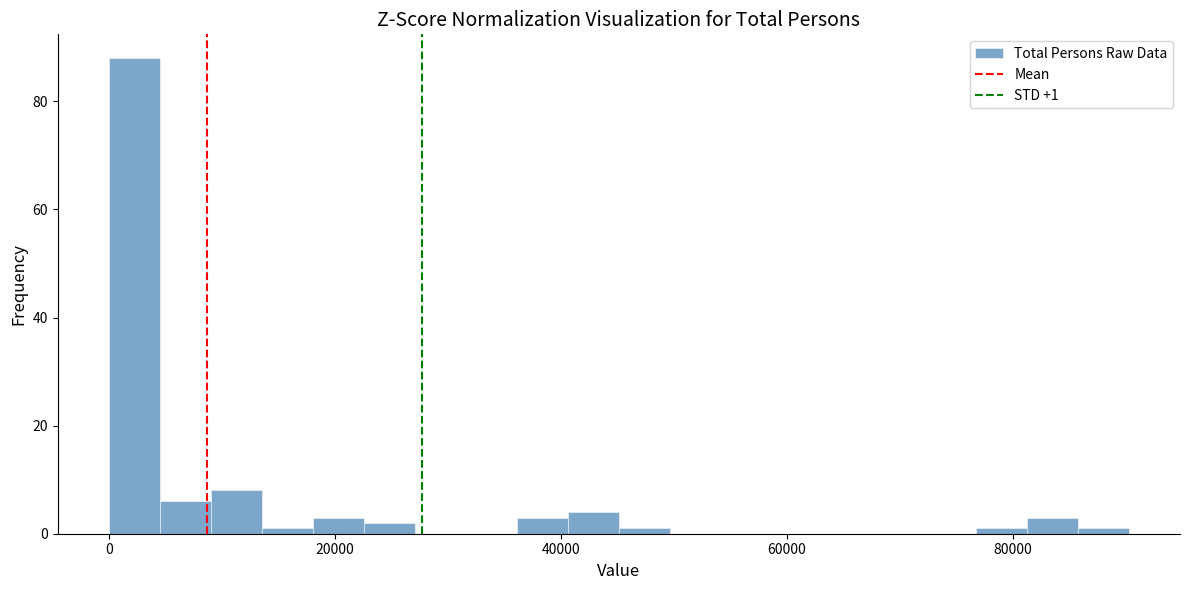

Read against the x-axis, roughly where is the centre of the tallest bar?

2000